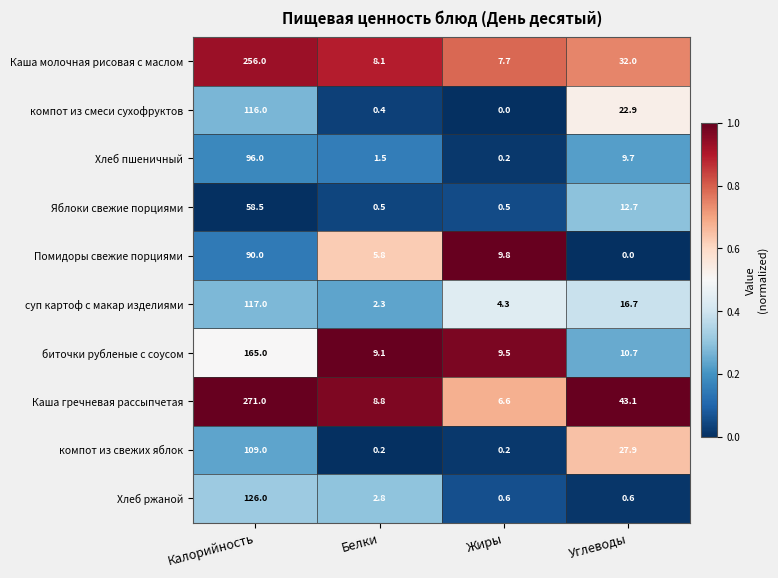

Rank the series at Белки from lowest to highest value.

компот из свежих яблок, компот из смеси сухофруктов, Яблоки свежие порциями, Хлеб пшеничный, суп картоф с макар изделиями, Хлеб ржаной, Помидоры свежие порциями, Каша молочная рисовая с маслом, Каша гречневая рассыпчетая, биточки рубленые с соусом